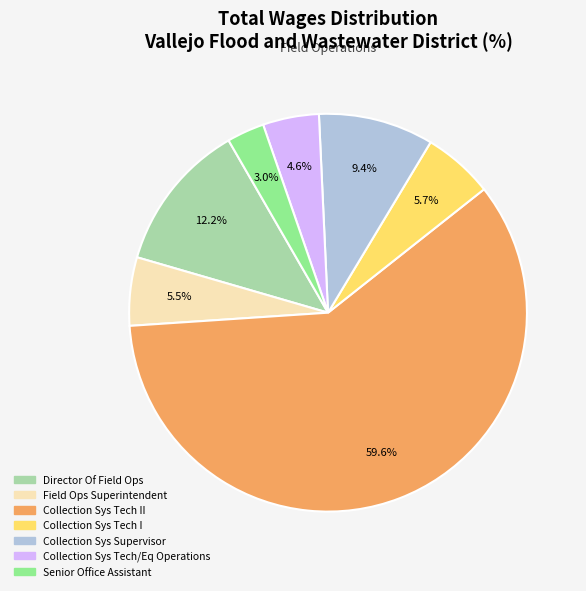

Does any single category account for the majority?

Yes